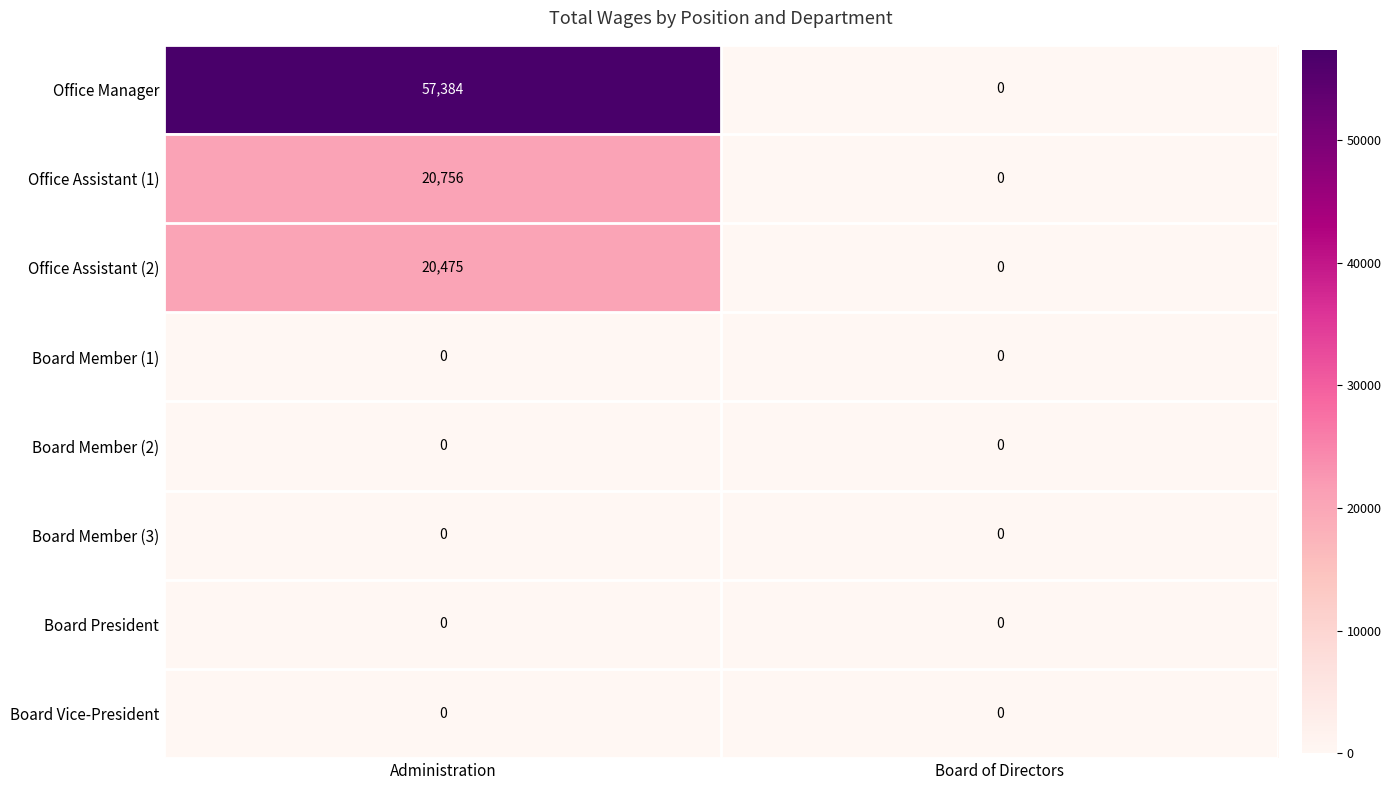

What is the maximum value shown in the chart?

57384